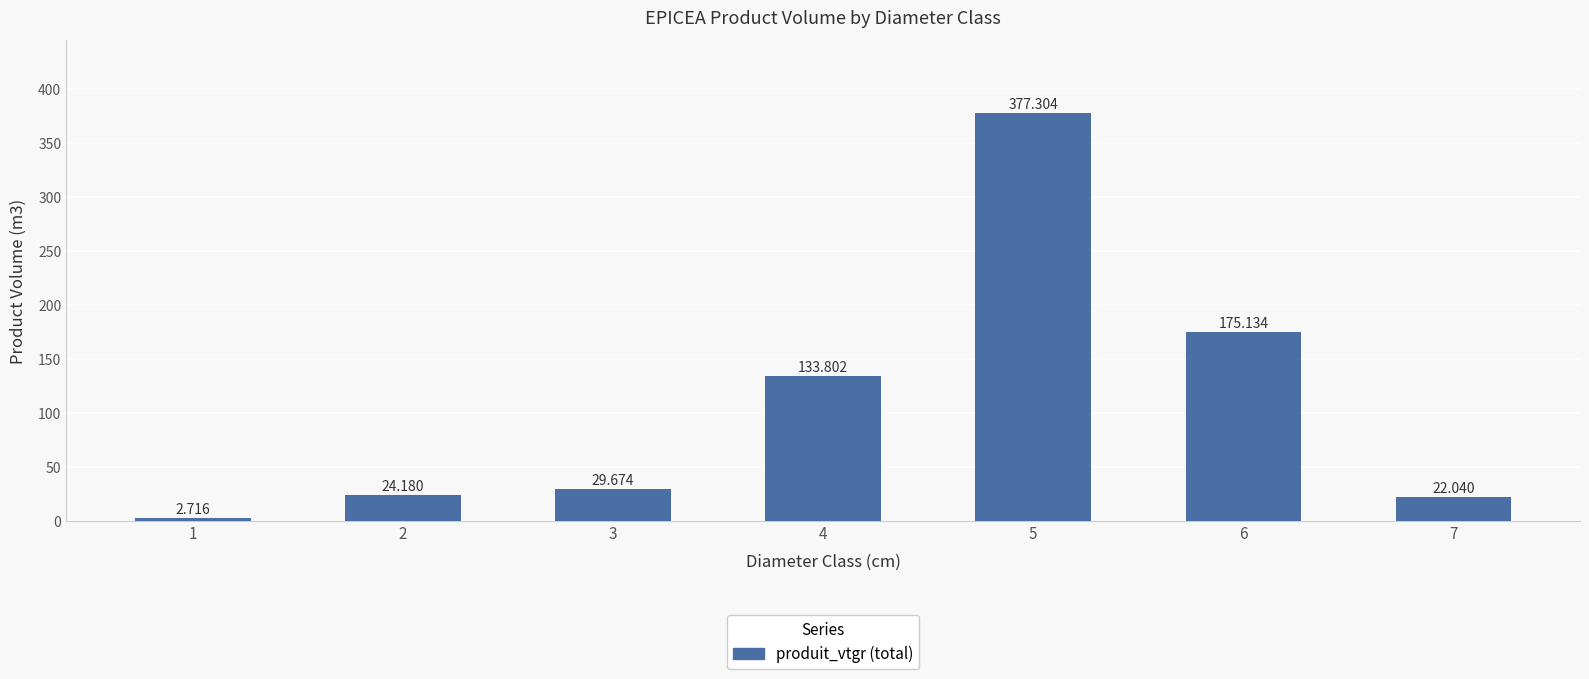

Reading left to right, list all the values displayed in this chart.

1=2.7	2=24.2	3=29.7	4=133.8	5=377.3	6=175.1	7=22.0